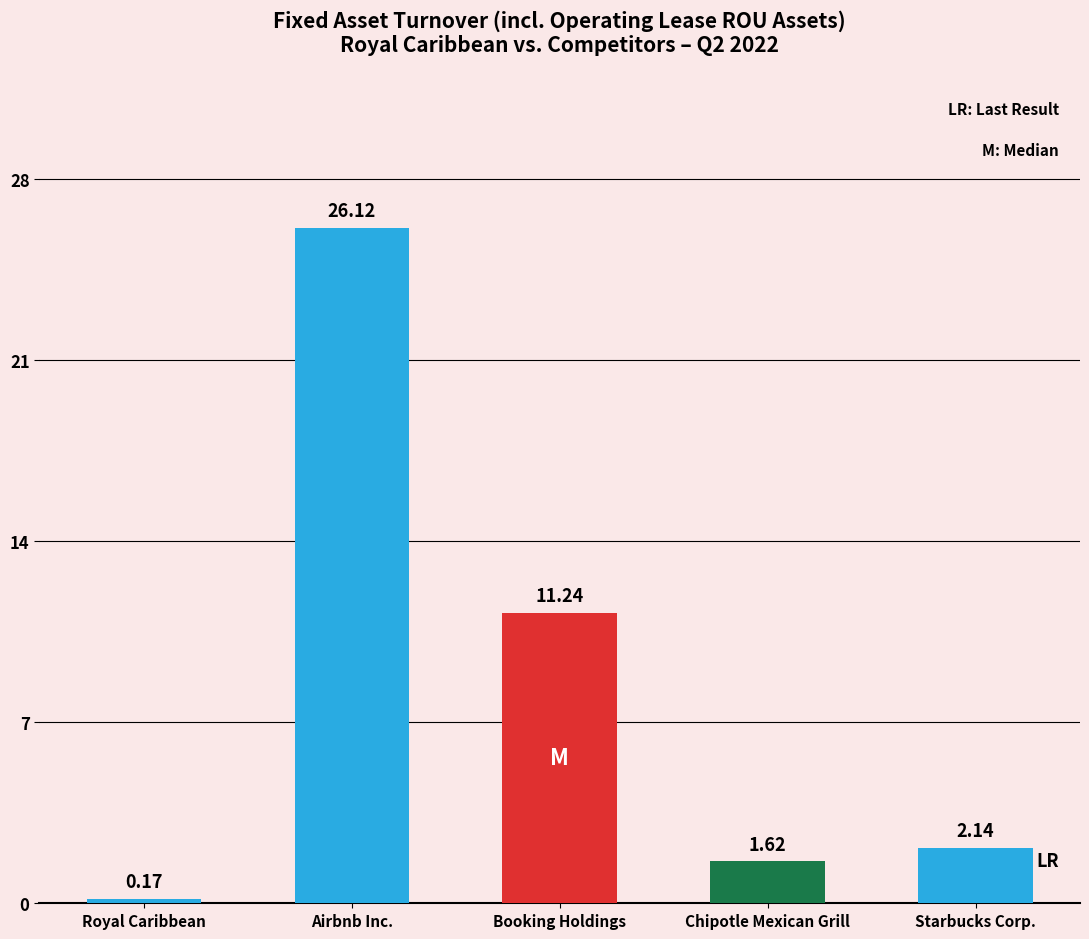

What is the average value?

8.3